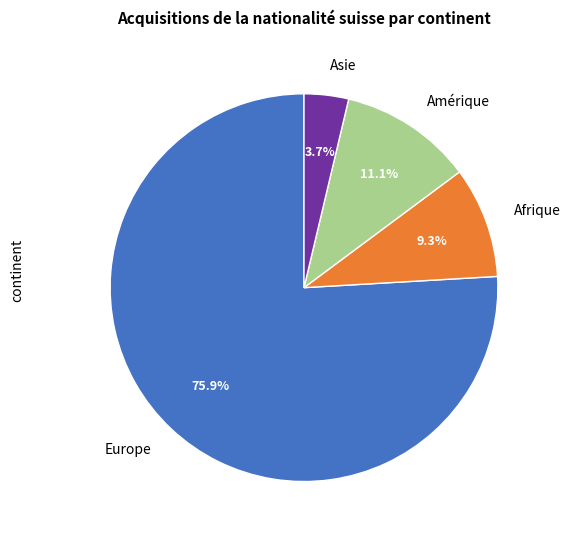

How many segments does this pie chart have?

4